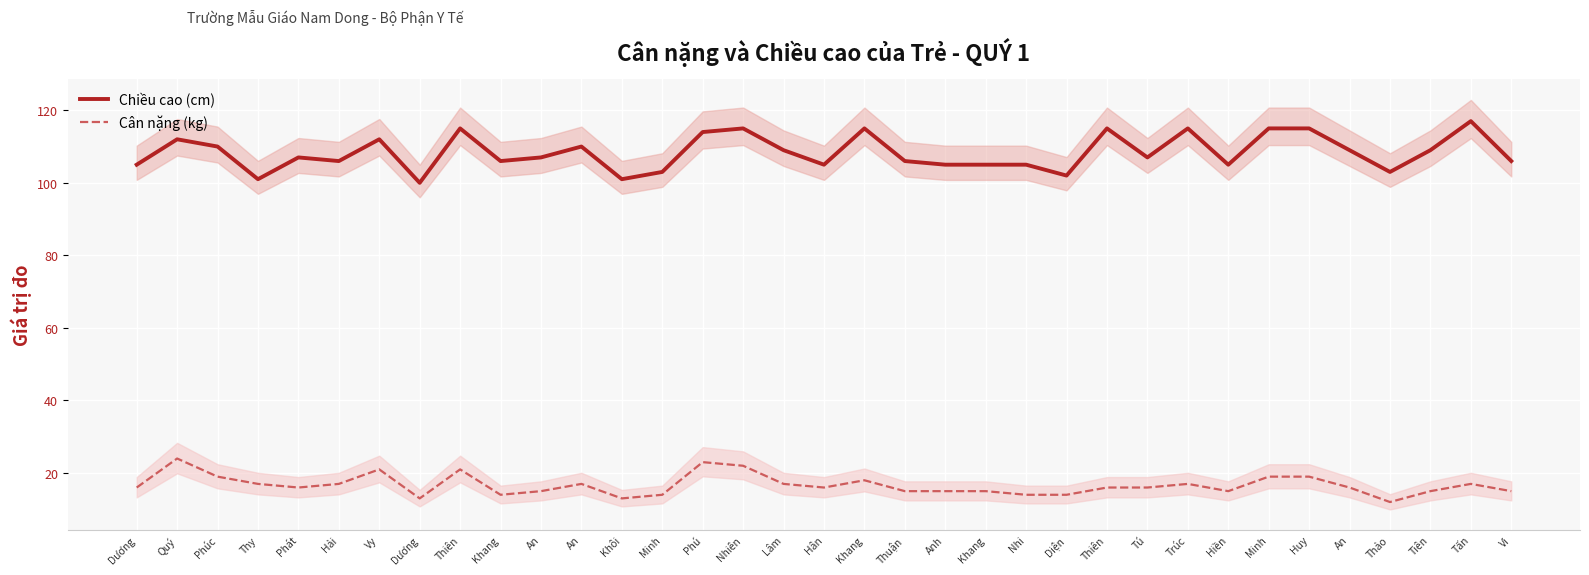

List the series in order of their overall mean, lowest first.

Cân nặng (kg), Chiều cao (cm)